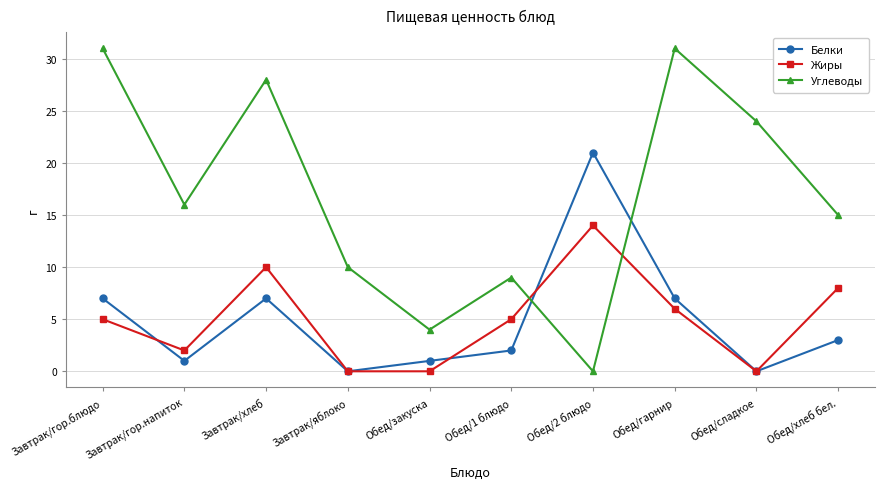

Count the number of categories in the chart.

10